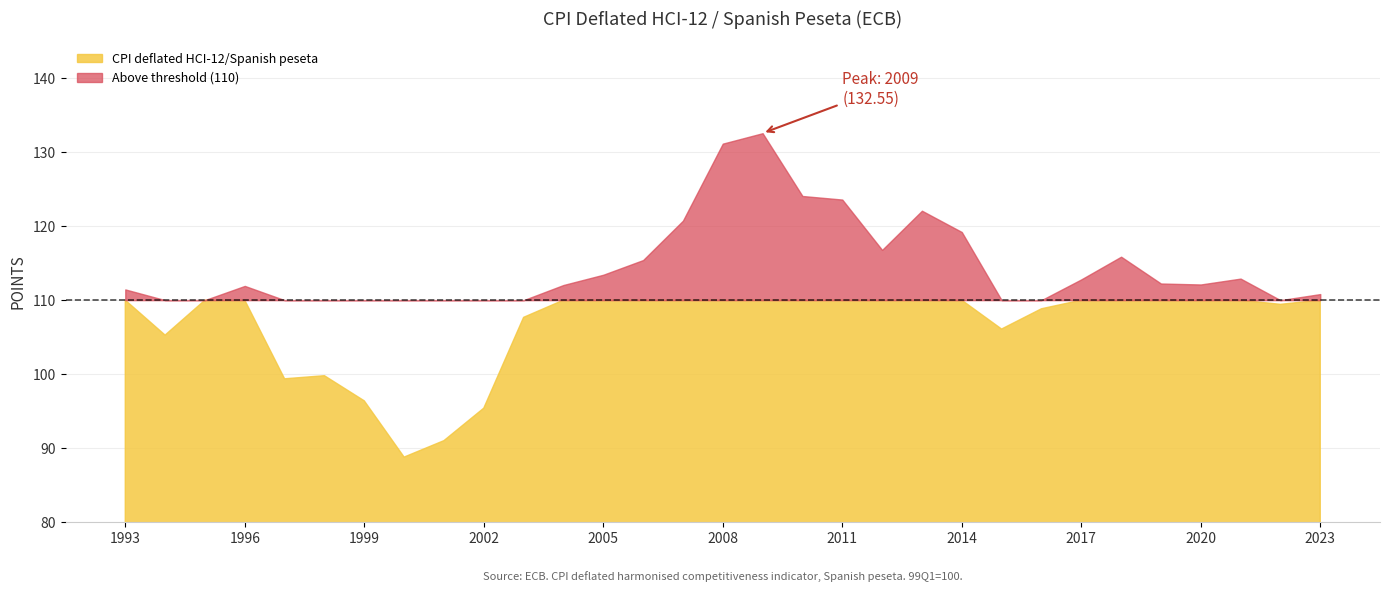

The chart shows a value of 181.4 at 1993. True or false?

False